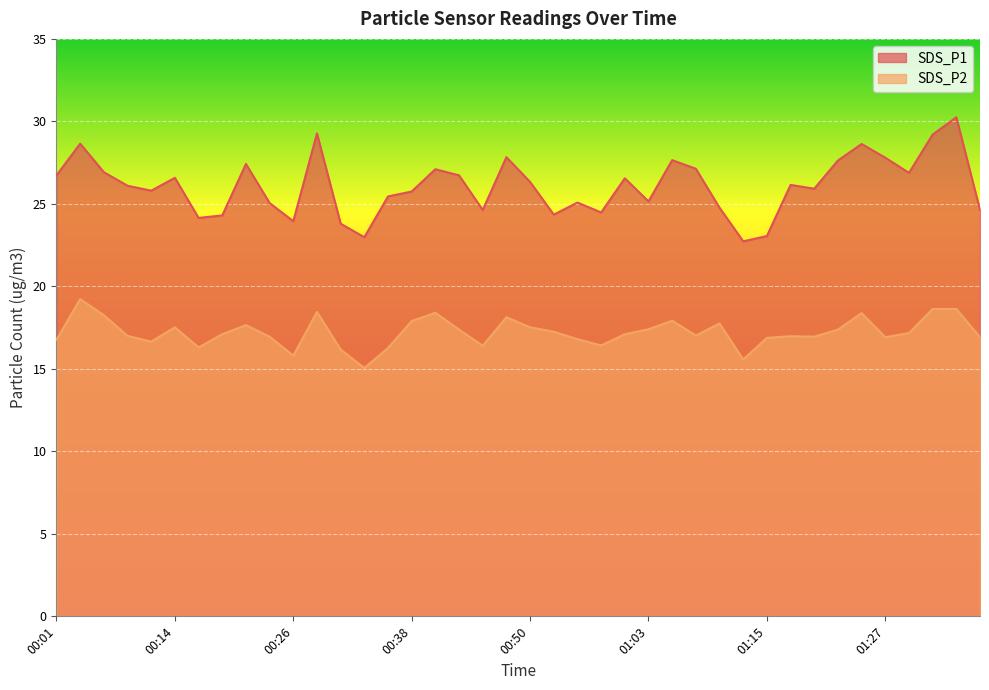

Read the SDS_P2 value at 01:15.

16.9